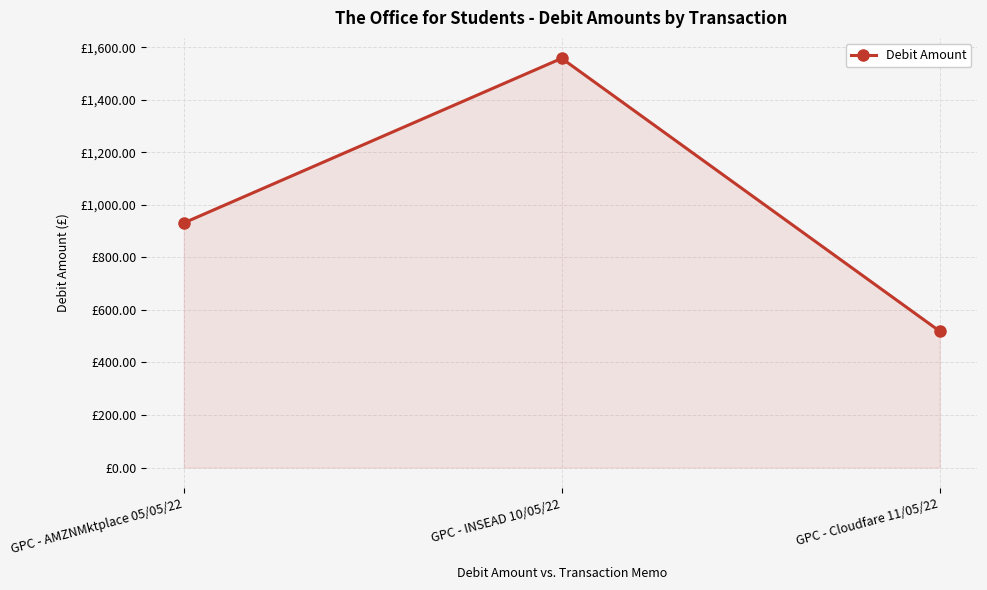

Where does the data first go above 931?

GPC - AMZNMktplace 05/05/22